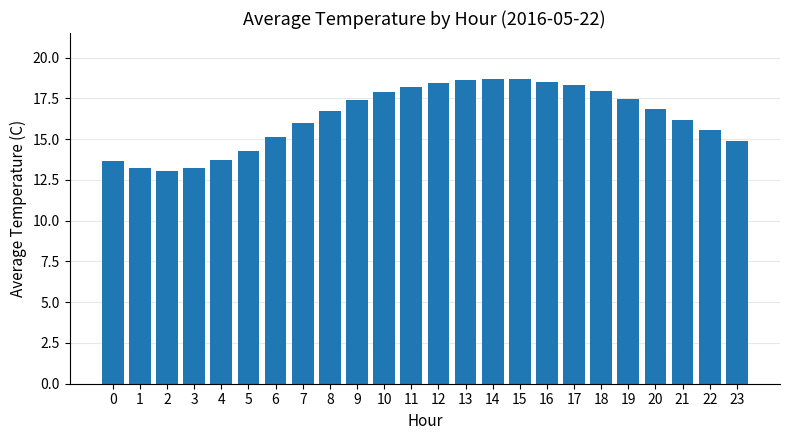

True or false: the data shows 15.5 at 22.

True